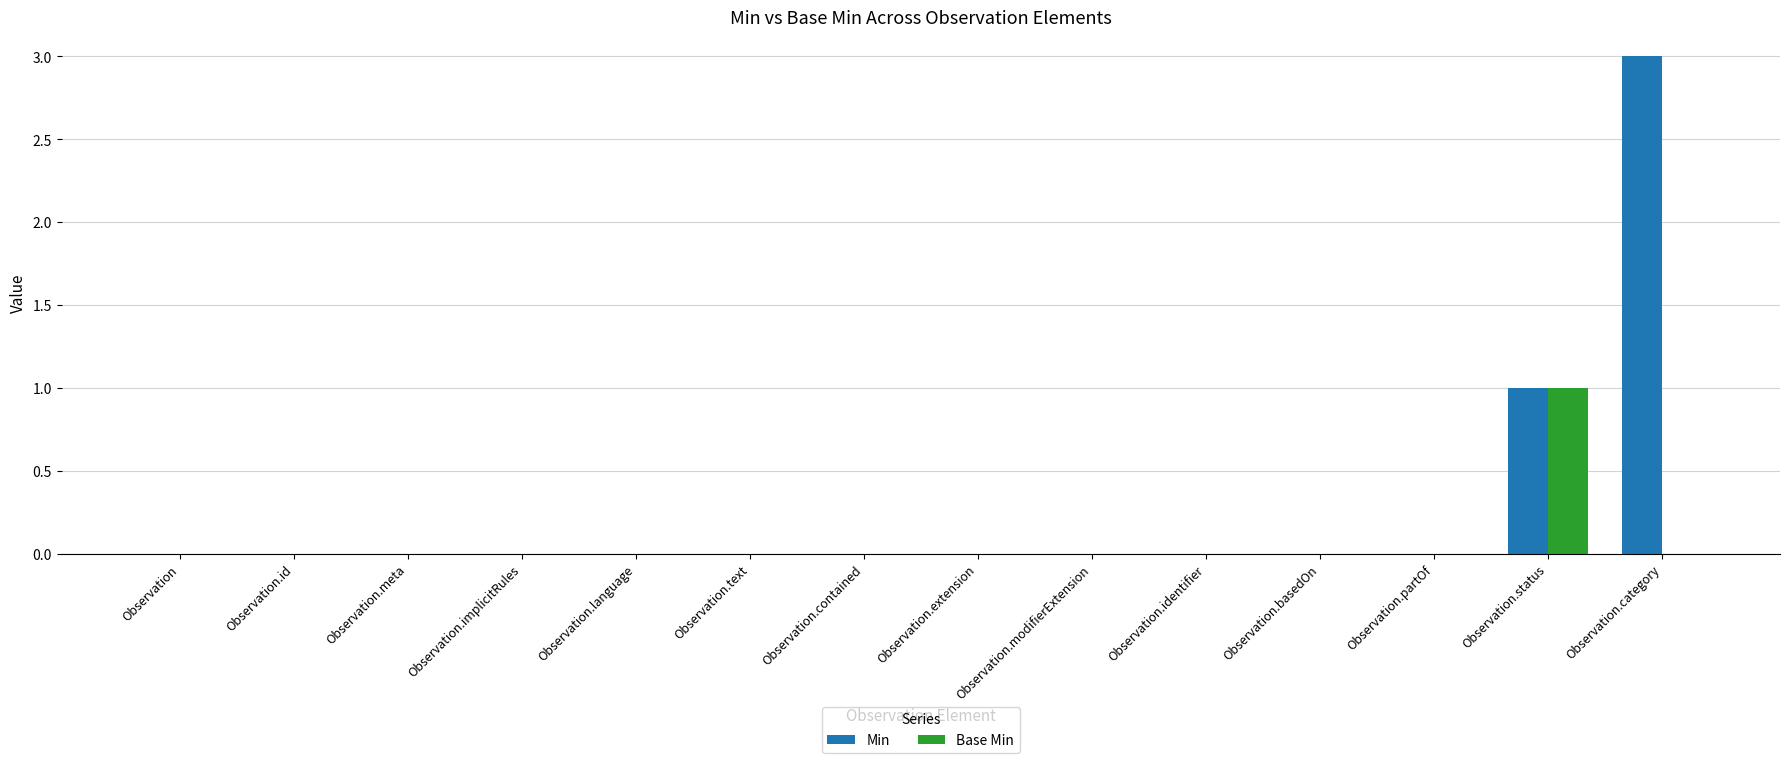

The value of Min at Observation.id is 2. True or false?

False